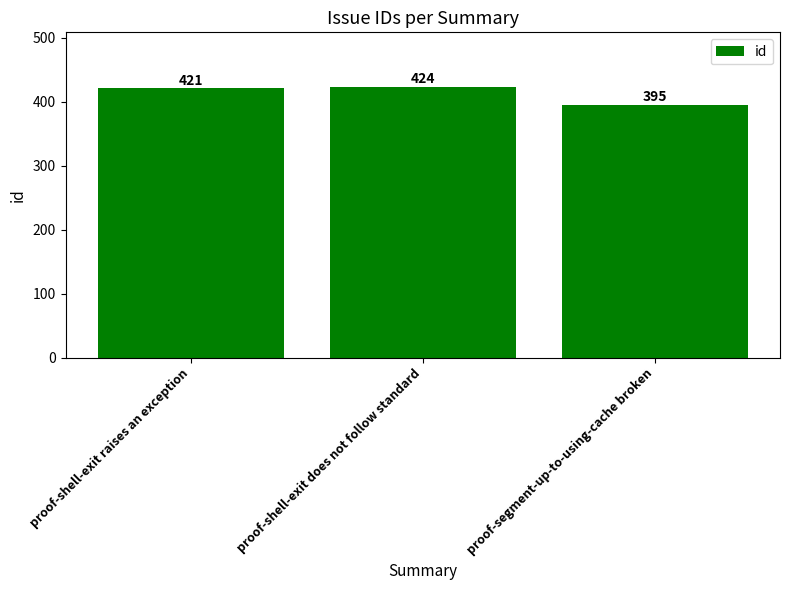

What is the change in value from proof-shell-exit does not follow standard to proof-segment-up-to-using-cache broken?

-29